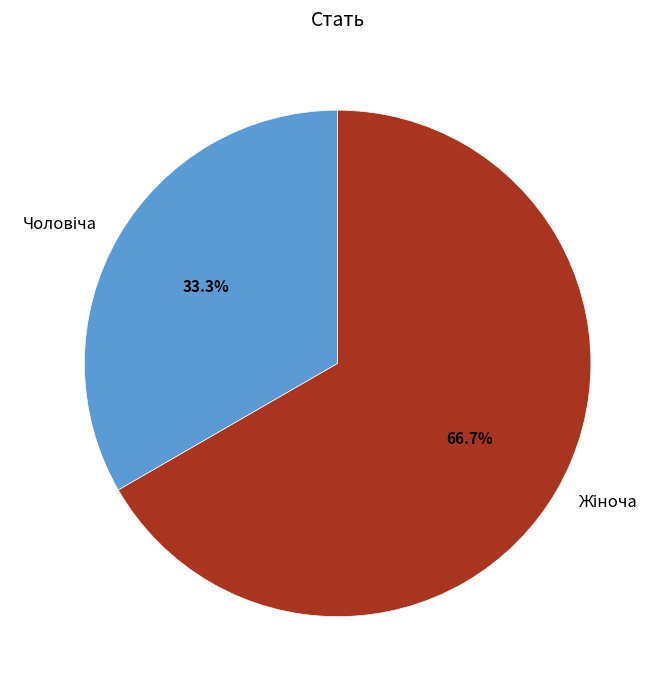

Is there any slice that represents more than half of the pie?

Yes